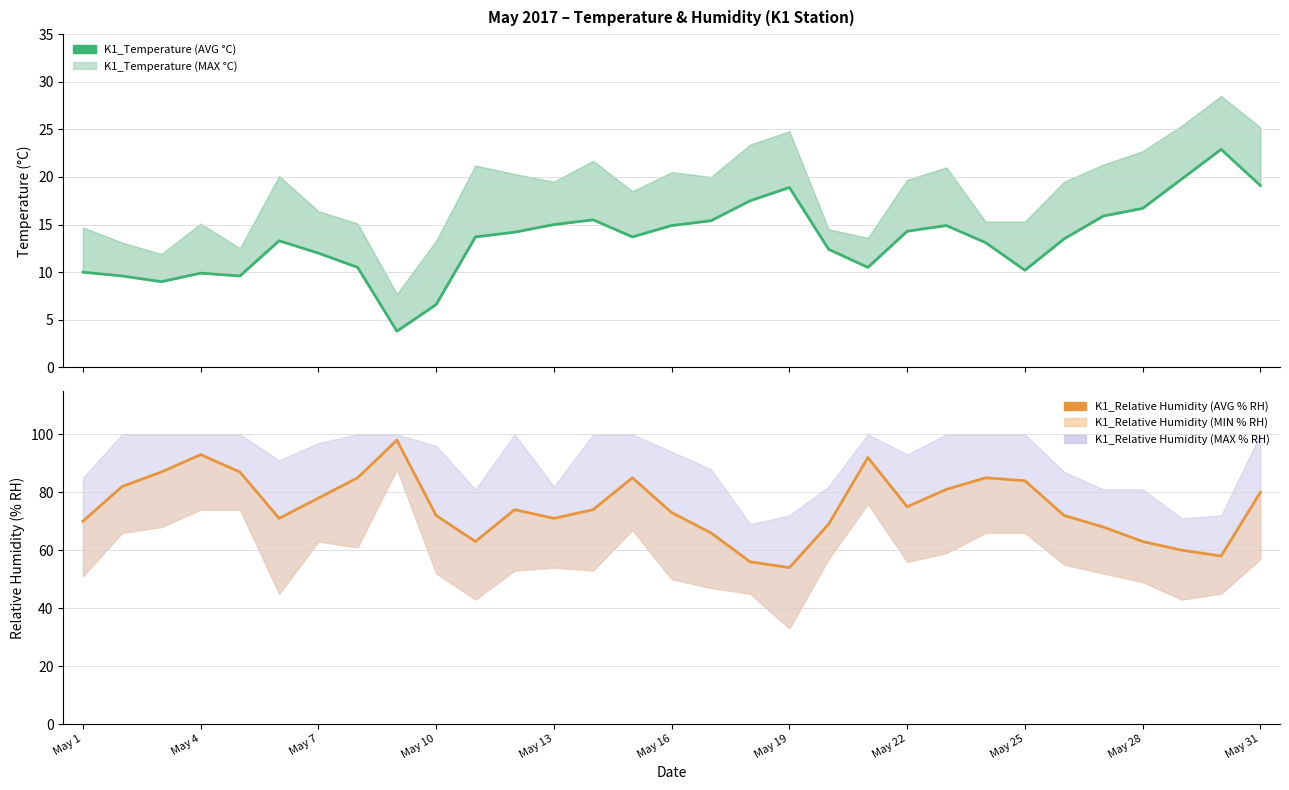

Does the chart have visible grid lines?

Yes